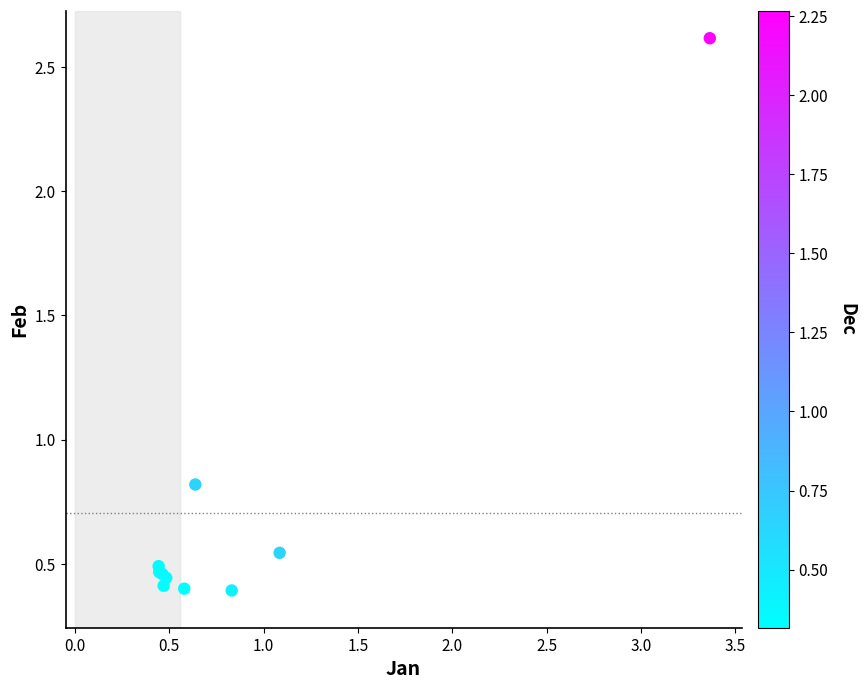

What Y value in the scatter plot is closest to 1?

0.8